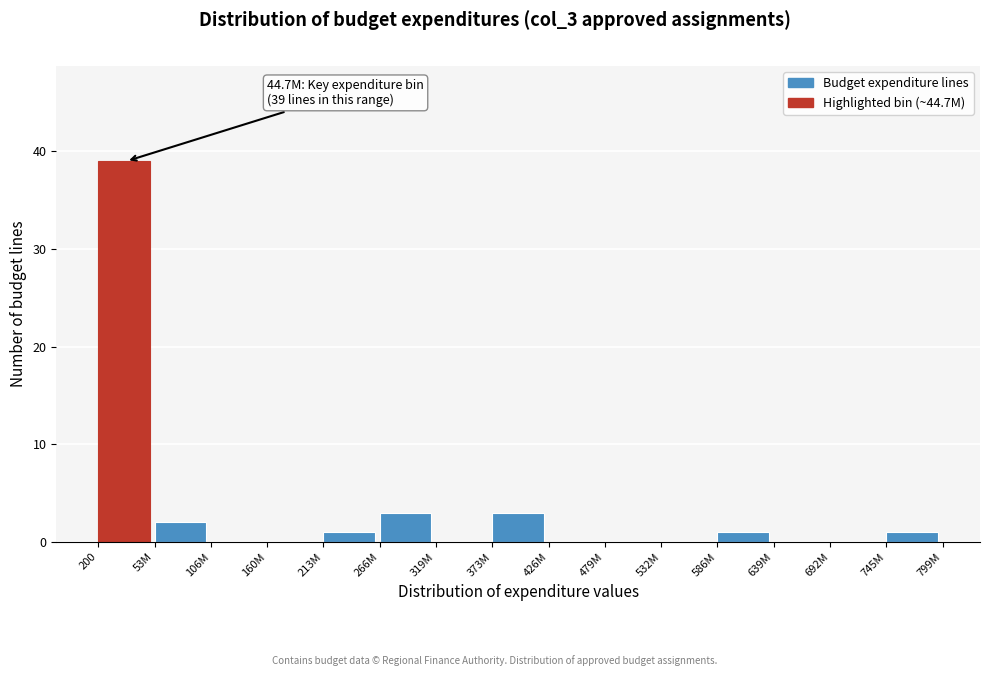

Reading left to right, list all the values displayed in this chart.

200=39	53M=2	106M=0	160M=0	213M=1	266M=3	319M=0	373M=3	426M=0	479M=0	532M=0	586M=1	639M=0	692M=0	745M=1